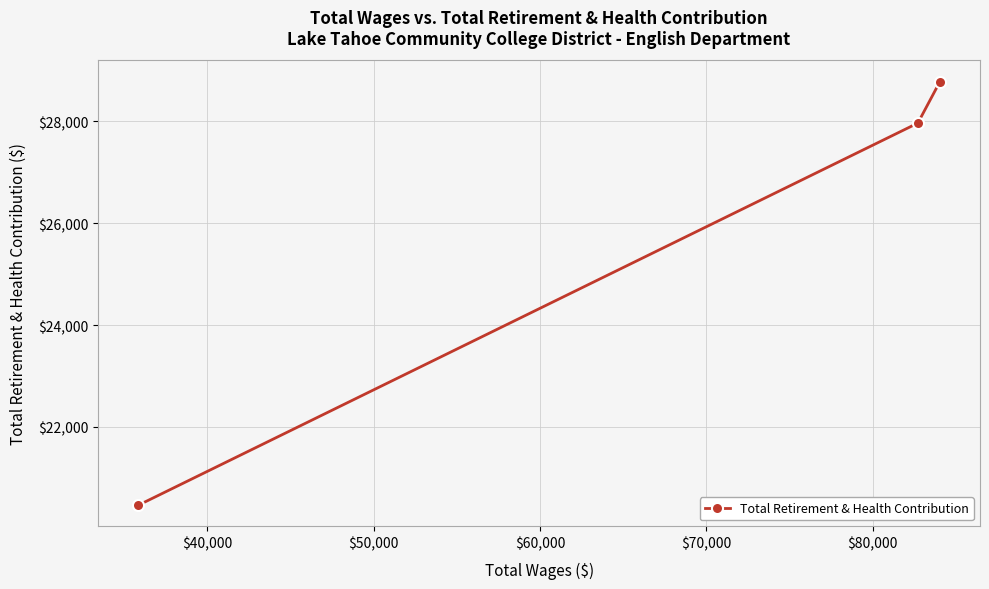

What is the value of the 2nd point from the left?

27962